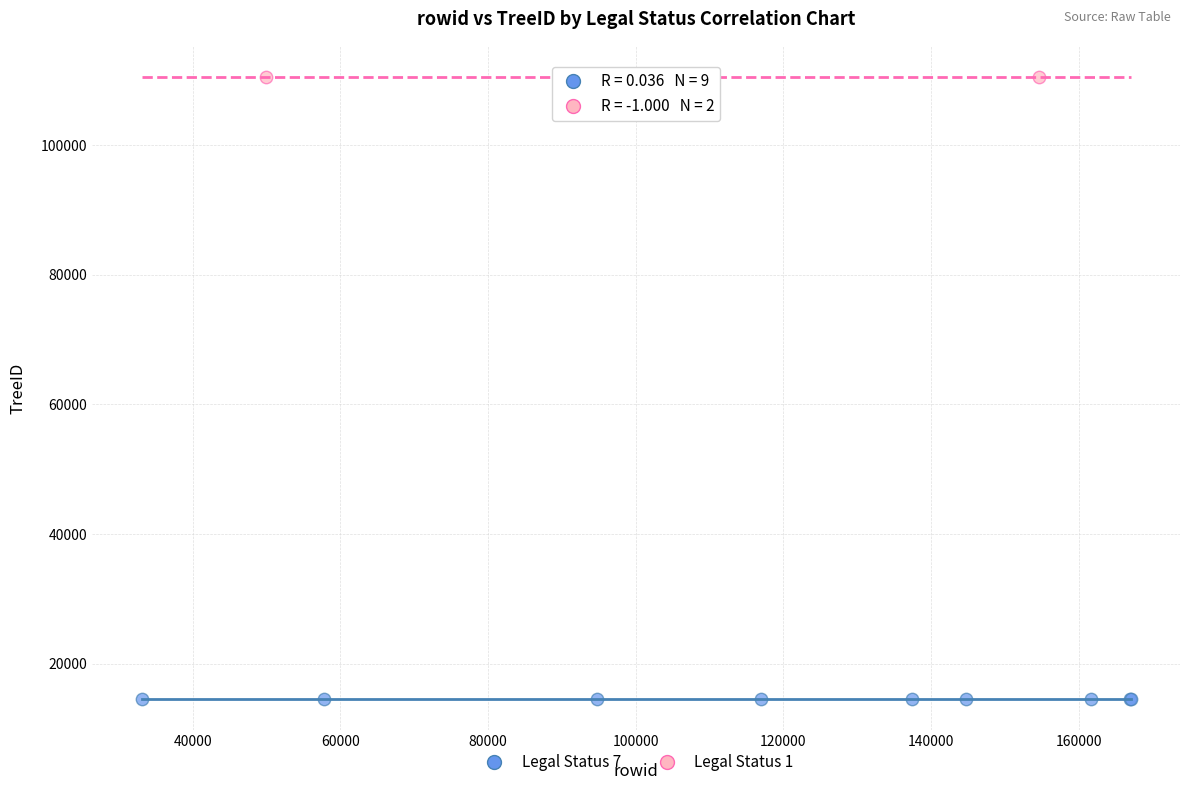

Which series has the widest spread of Y values?

Legal Status 7